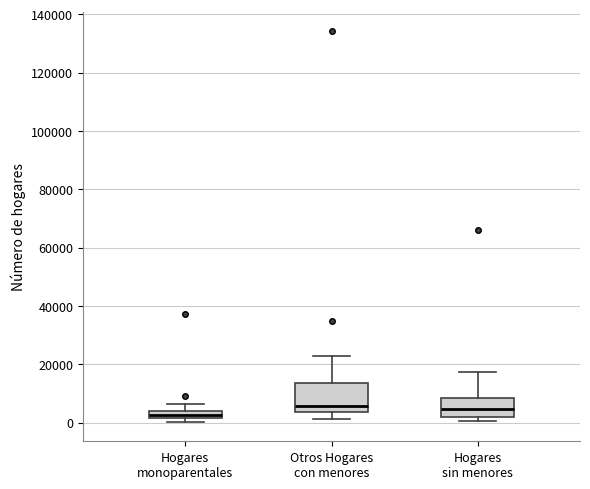

Where is the upper edge of the box for Hogares sin menores on the y-axis? The values are not printed on the chart, so give them approximately, as read against the axis.

8000